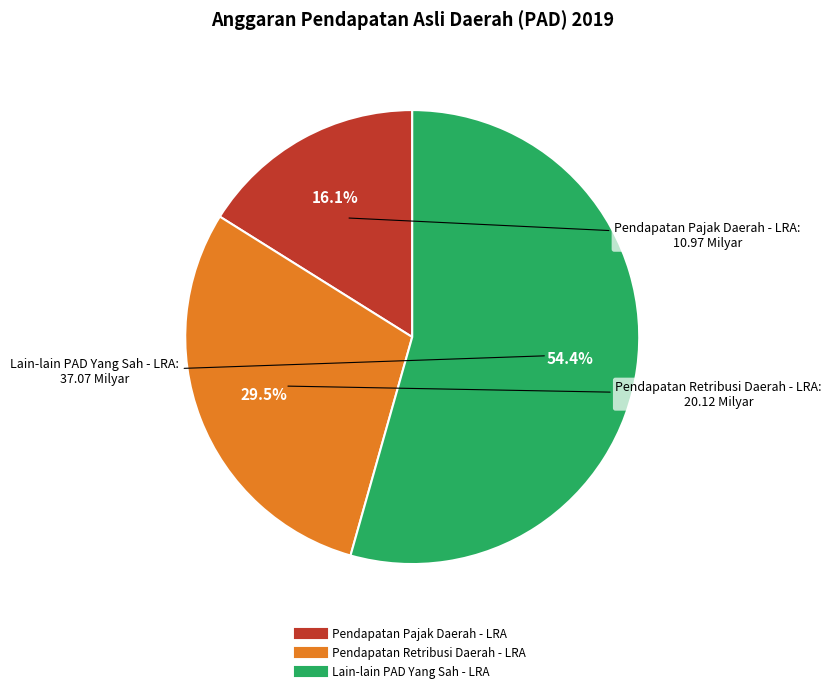

To the nearest percent, what portion does Lain-lain PAD Yang Sah - LRA represent?

54%